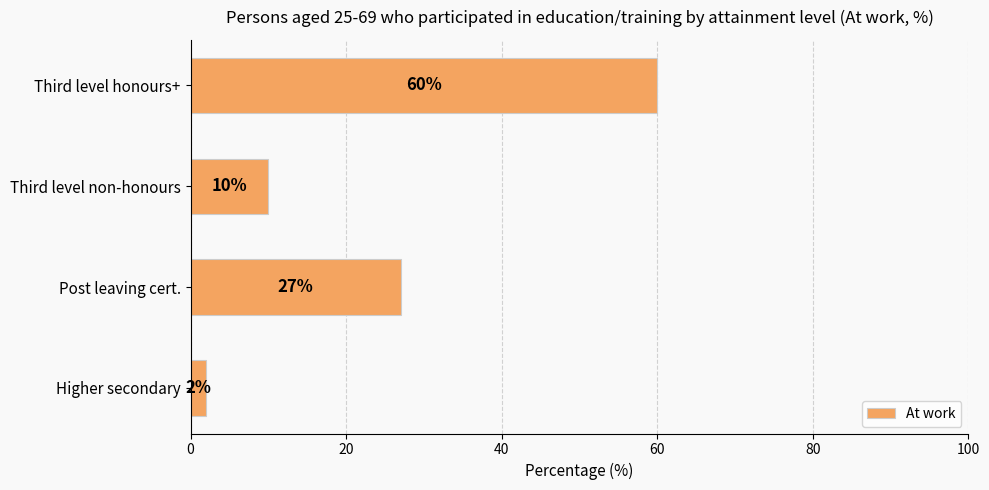

What is the difference between the maximum and second lowest values?

50